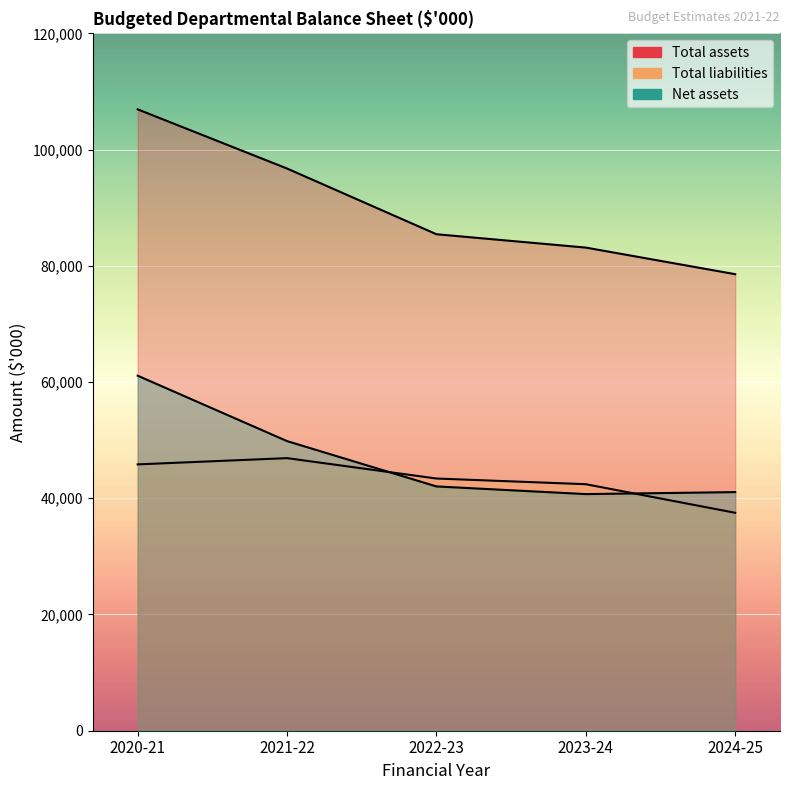

What is the minimum value for Net assets?

40717